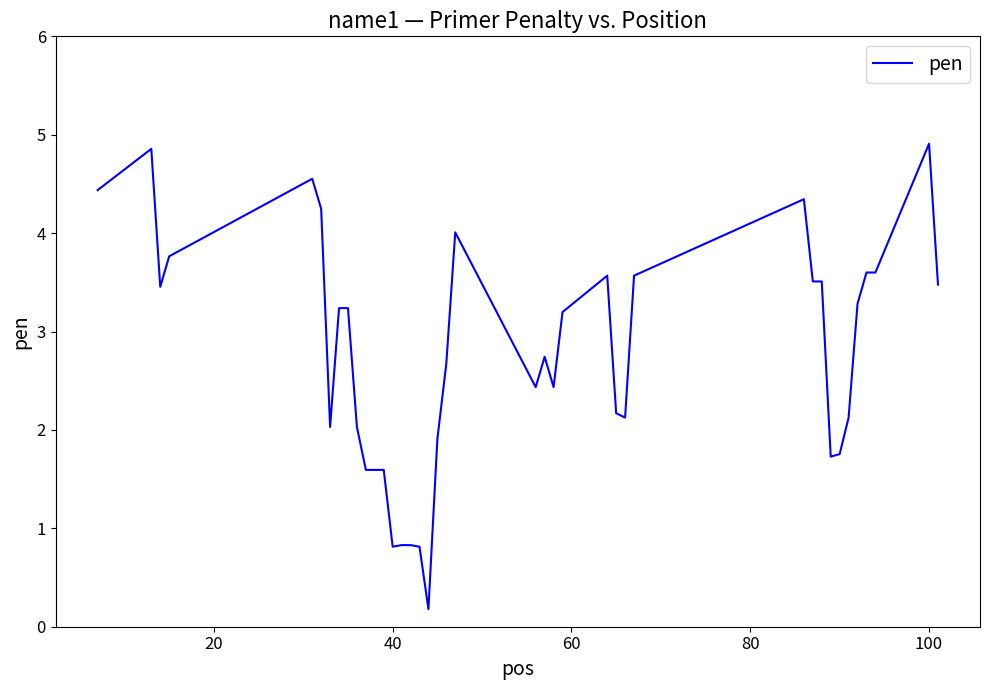

What is the maximum value shown in the chart?

4.9